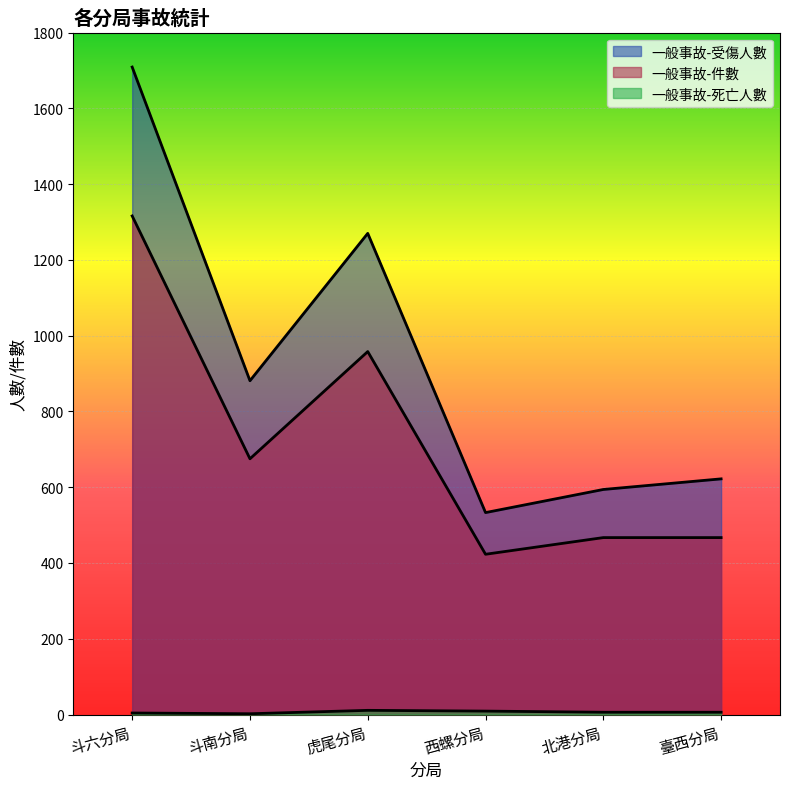

The value of 一般事故-死亡人數 at 斗六分局 is 5. True or false?

False